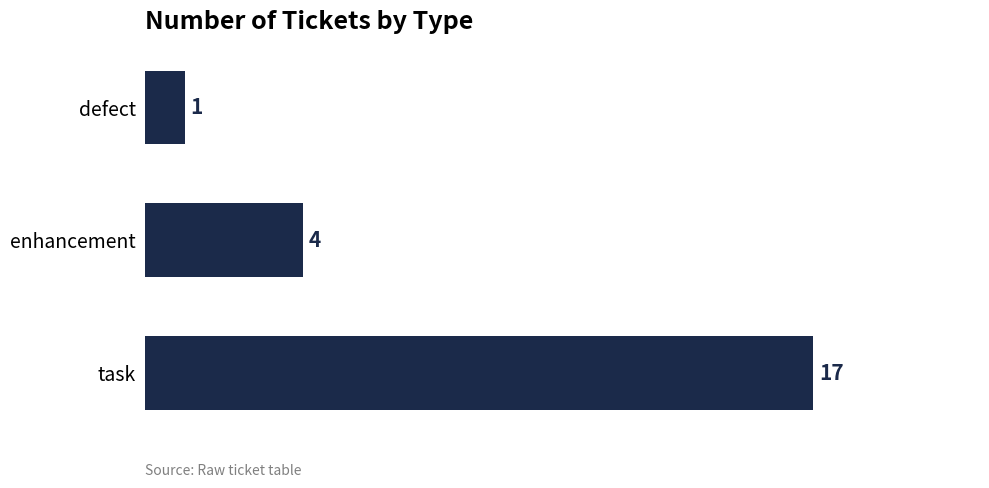

What is the sum of all values?

22